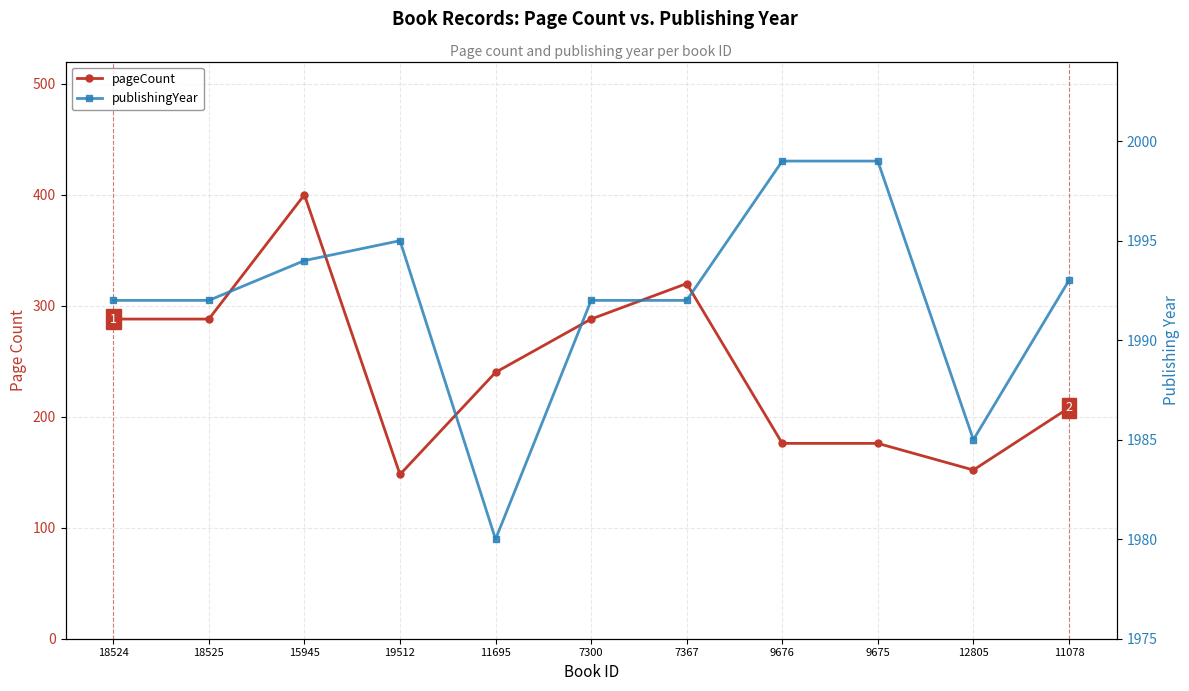

Reading left to right, what are all the values shown in this chart?

pageCount: 18524=288	18525=288	15945=400	19512=148	11695=240	7300=288	7367=320	9676=176	9675=176	12805=152	11078=208
publishingYear: 18524=1992	18525=1992	15945=1994	19512=1995	11695=1980	7300=1992	7367=1992	9676=1999	9675=1999	12805=1985	11078=1993